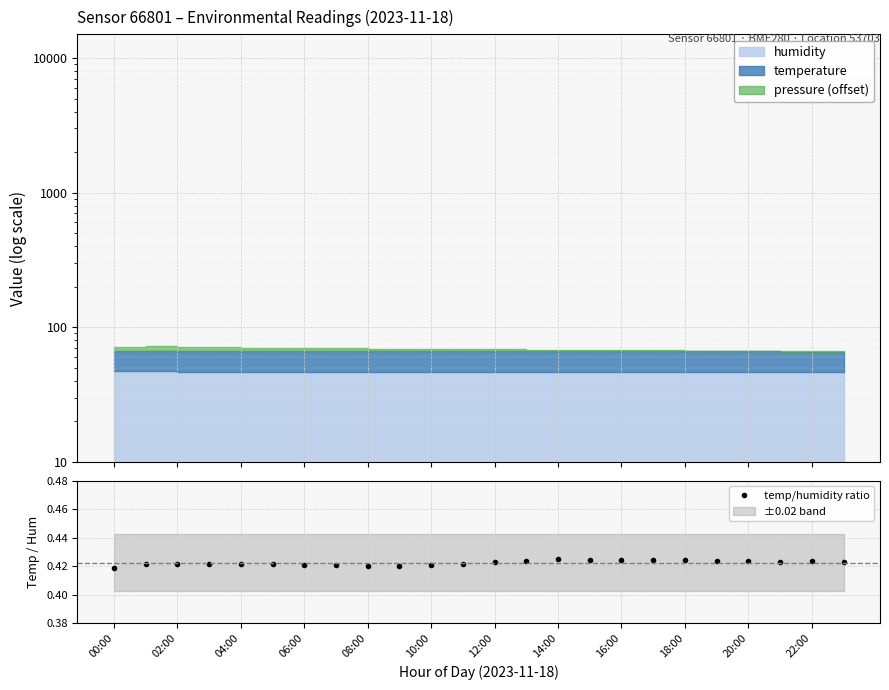

True or false: temp/humidity ratio has more than 0 points higher than both neighbors.

True